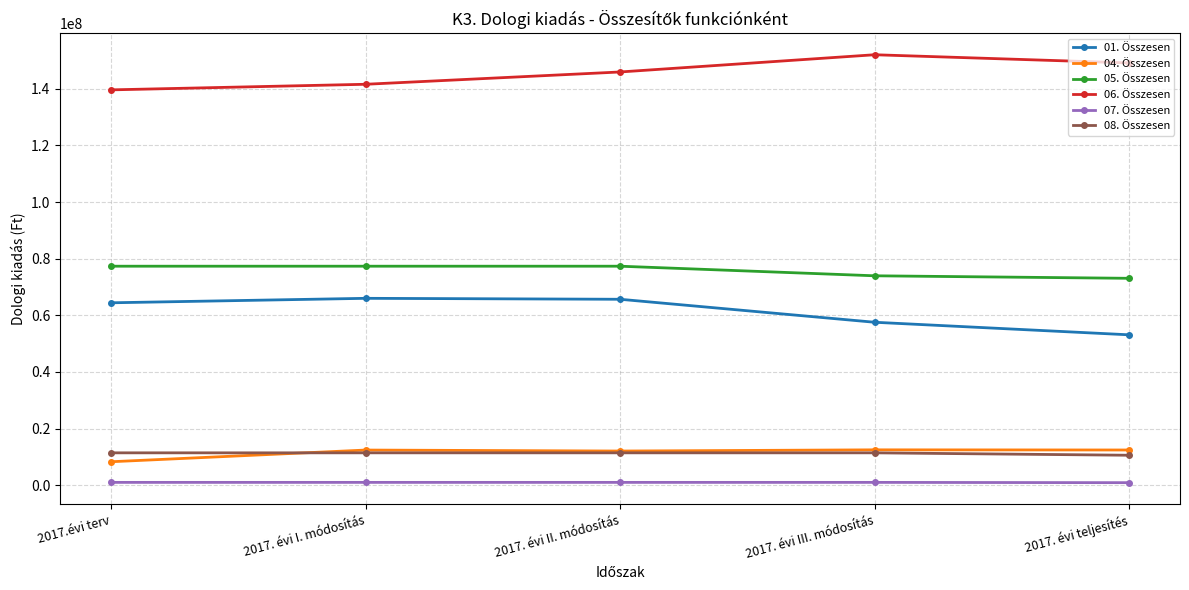

What are all the series names shown in the legend?

01. Összesen, 04. Összesen, 05. Összesen, 06. Összesen, 07. Összesen, 08. Összesen